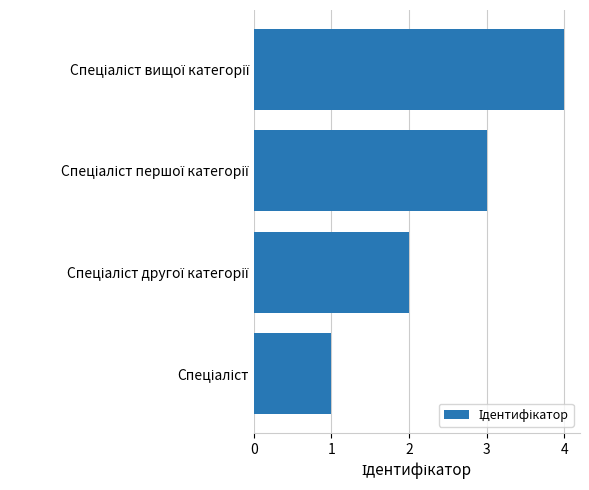

What is the sum of all values?

10